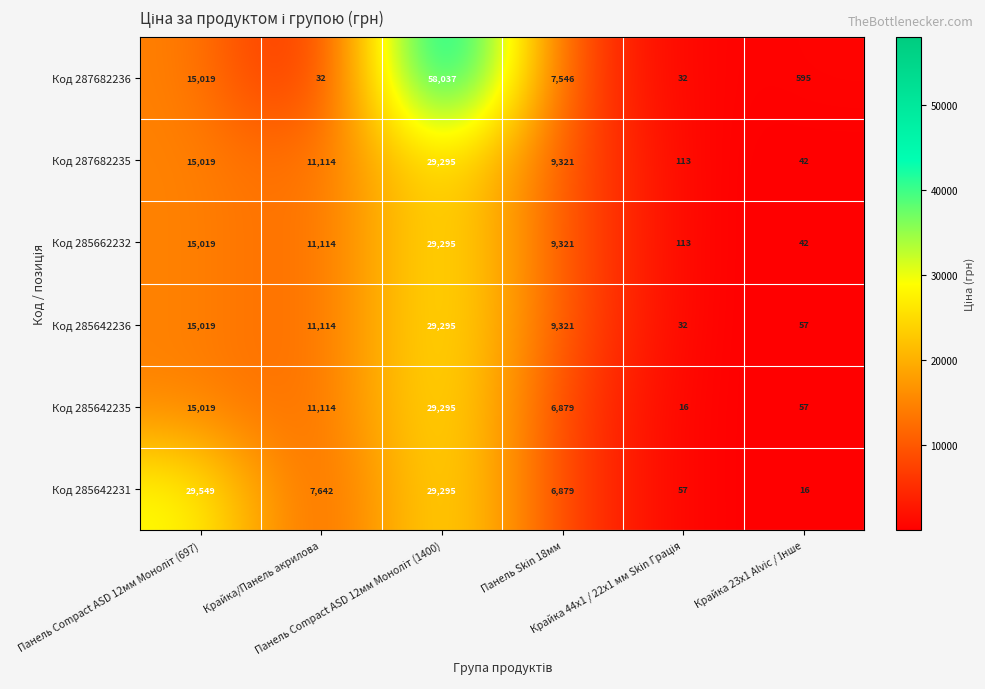

Which series has the largest range (max minus min)?

Код 287682236